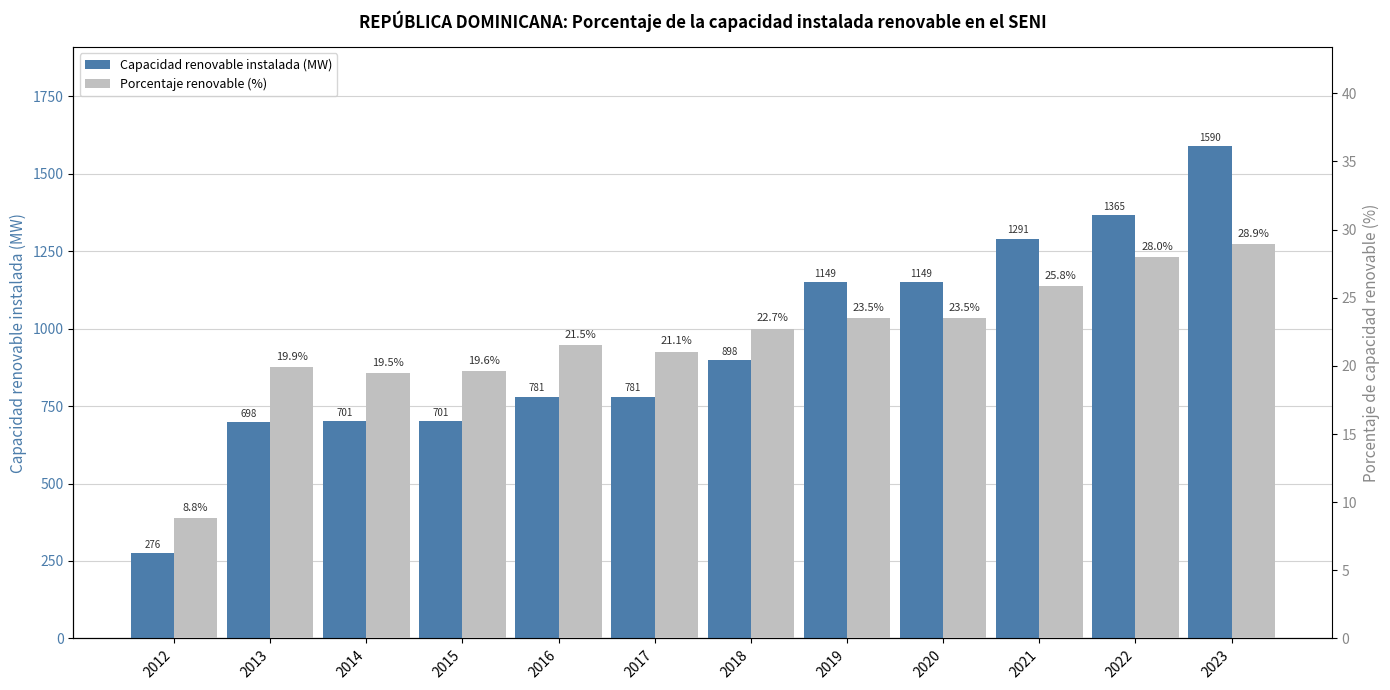

Reading left to right, transcribe all the data shown in this chart.

Capacidad renovable instalada (MW): 276.5	698.2	701.2	701.2	780.7	780.7	897.6	1149.0	1149.0	1290.7	1365.1	1590.5
Porcentaje renovable (%): 8.8	19.9	19.5	19.6	21.5	21.1	22.7	23.5	23.5	25.8	28.0	28.9